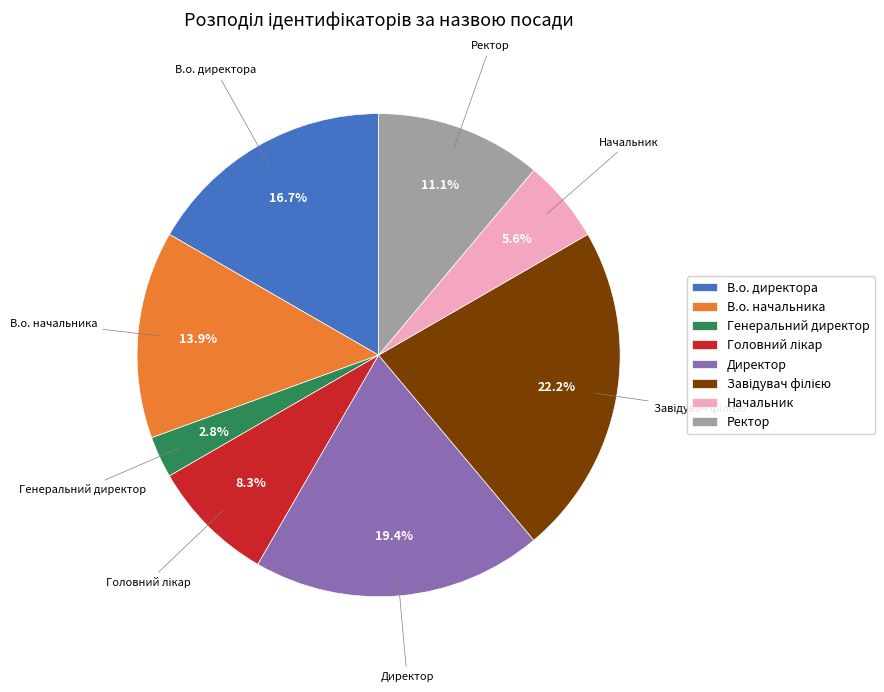

Which slice is the smallest?

Генеральний директор